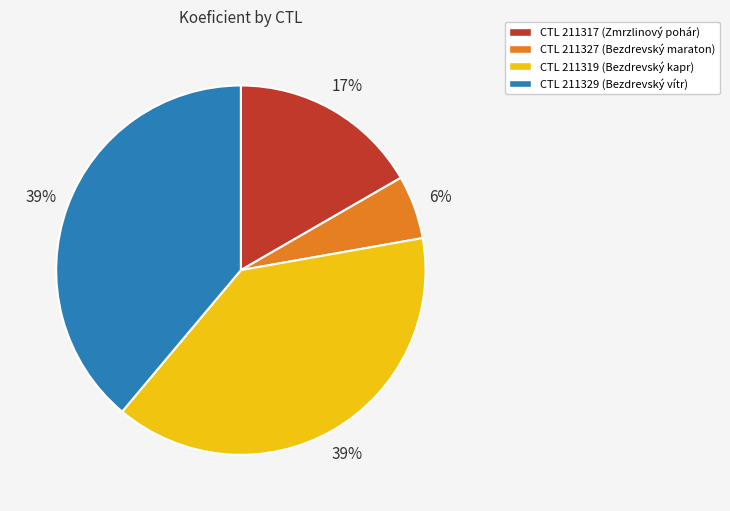

To the nearest percent, what is the average slice percentage?

25%